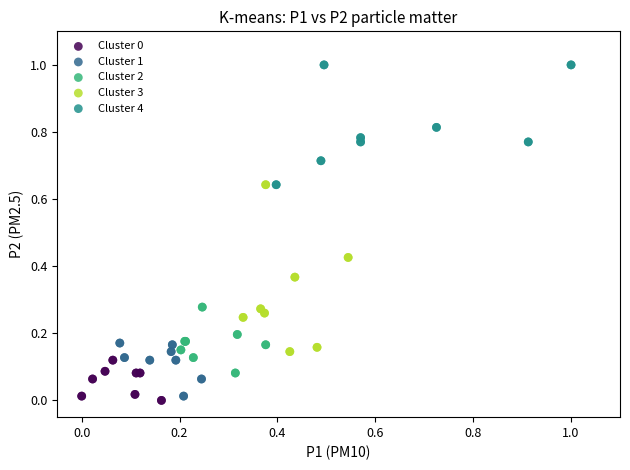

Which series contains the highest Y value?

Cluster 4